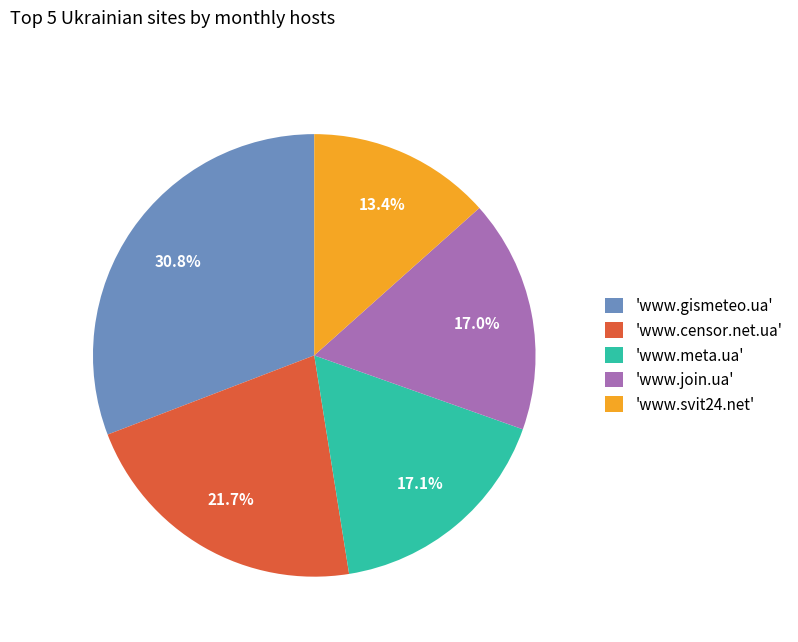

How much of the chart is everything except 'www.join.ua'?

83.0%